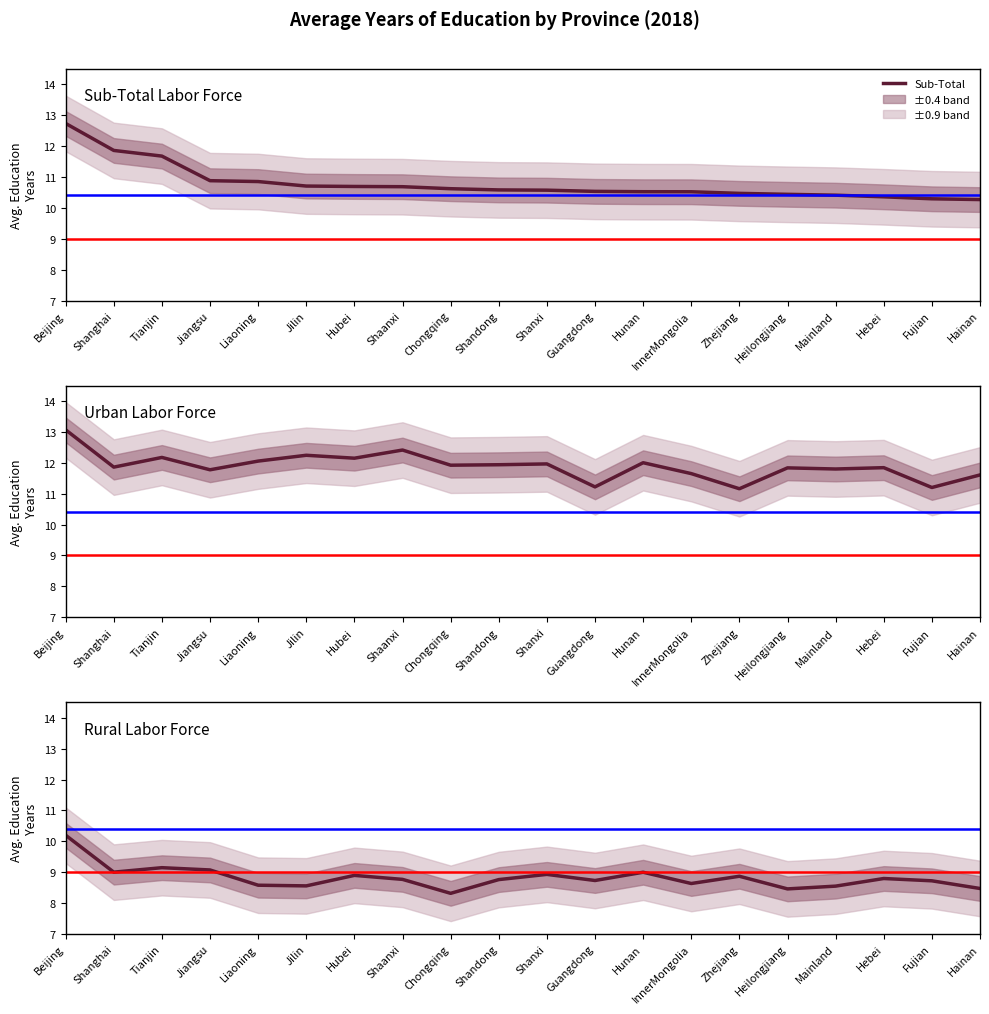

Which has a higher value, Shandong or Liaoning?

Liaoning